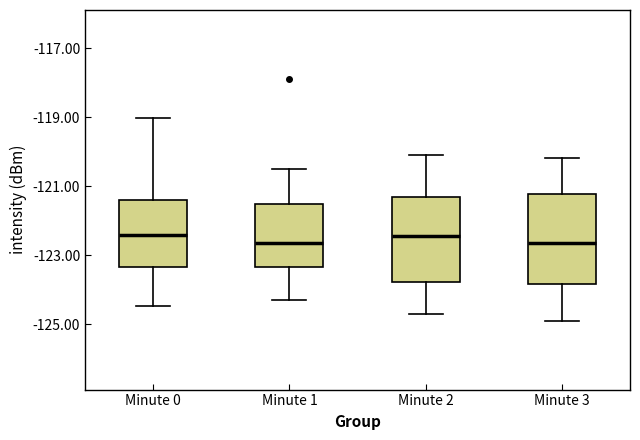

Where is the lower edge of the box for Minute 3 on the y-axis? The values are not printed on the chart, so give them approximately, as read against the axis.

-123.8